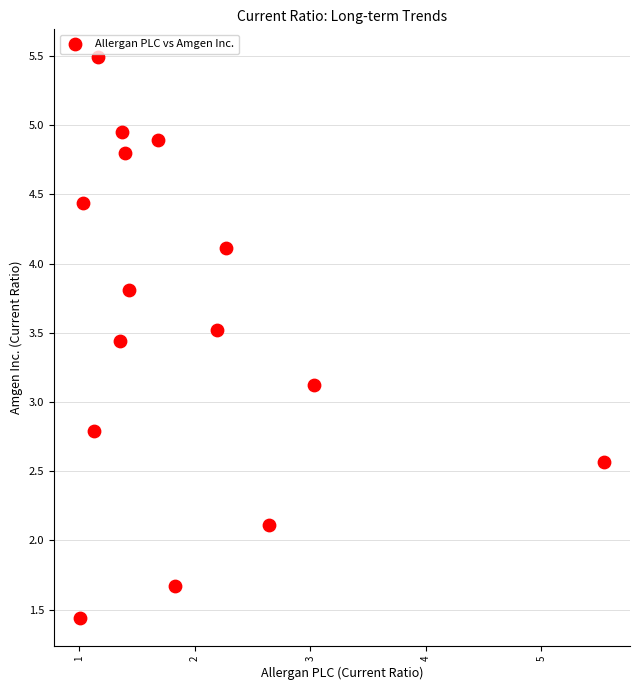

What Y value in the scatter plot is closest to 3?

3.1